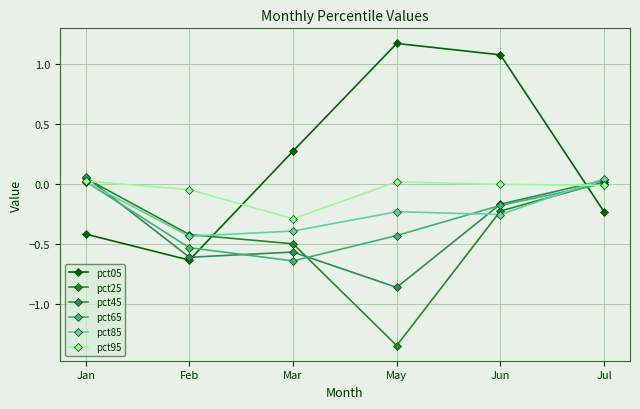

How many categories are shown in the chart?

6